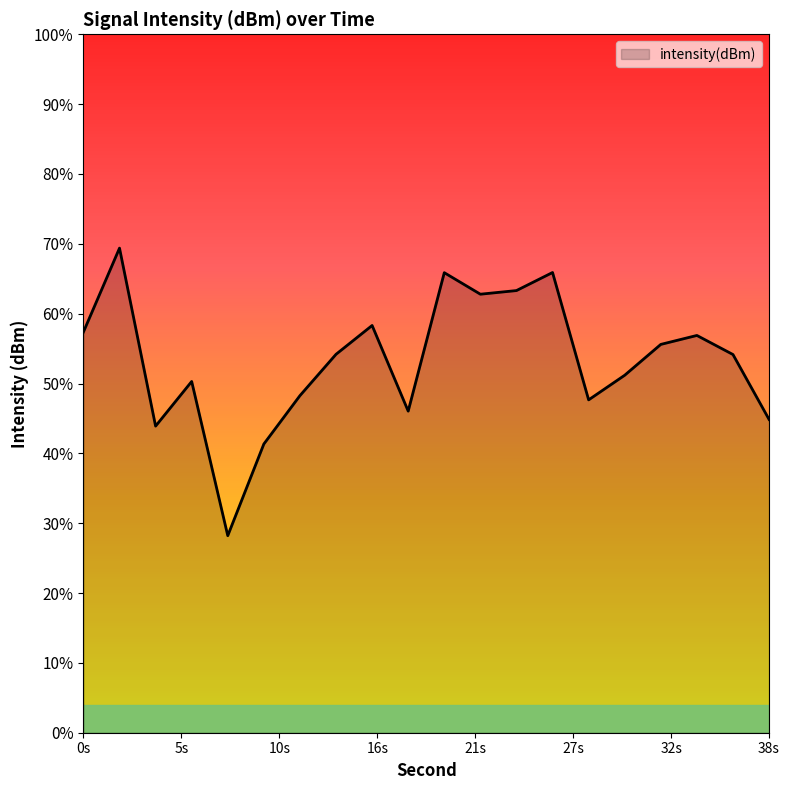

Where does the data first go above -96?

2